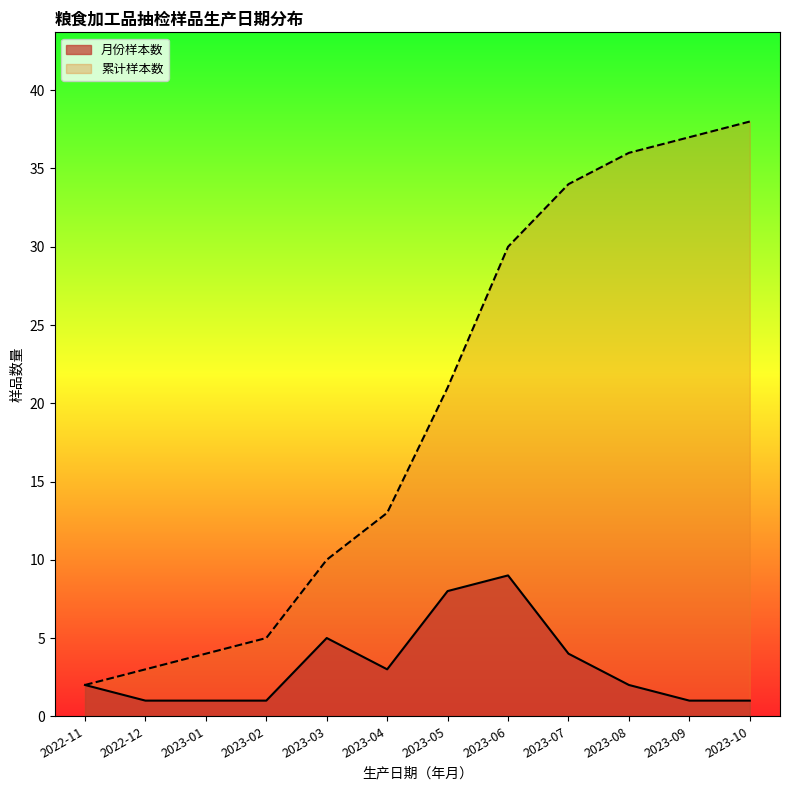

Which has a higher value, 2023-09 or 2023-08?

2023-08